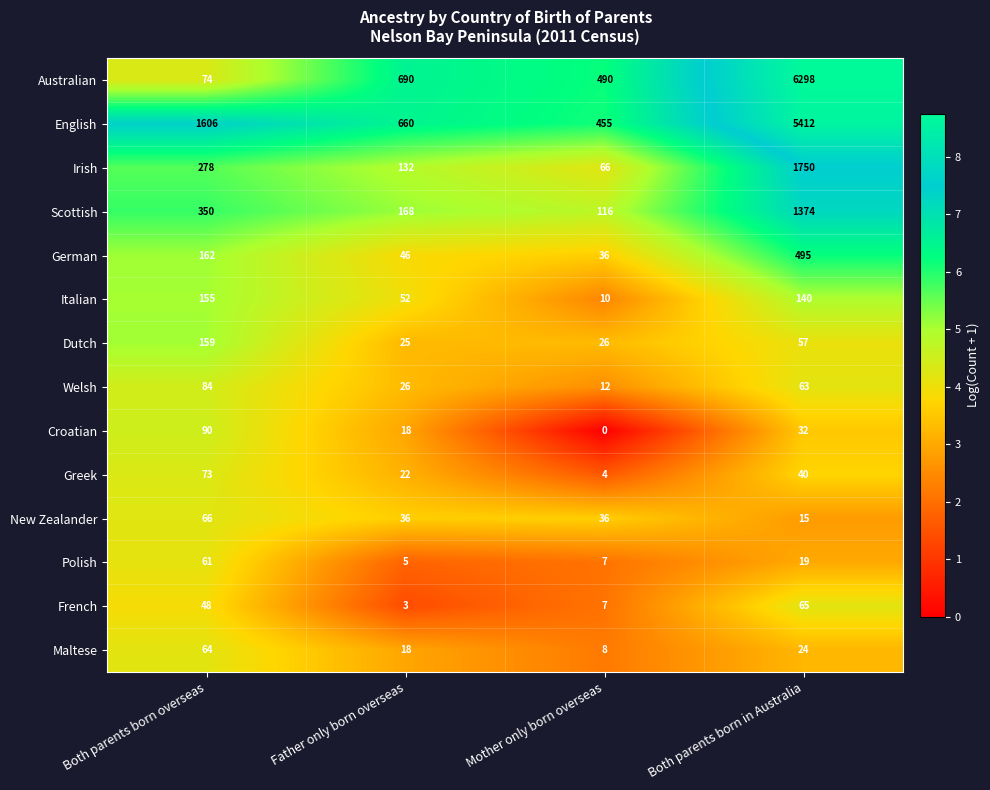

What is the difference between the second highest and second lowest values in the Scottish series?

182